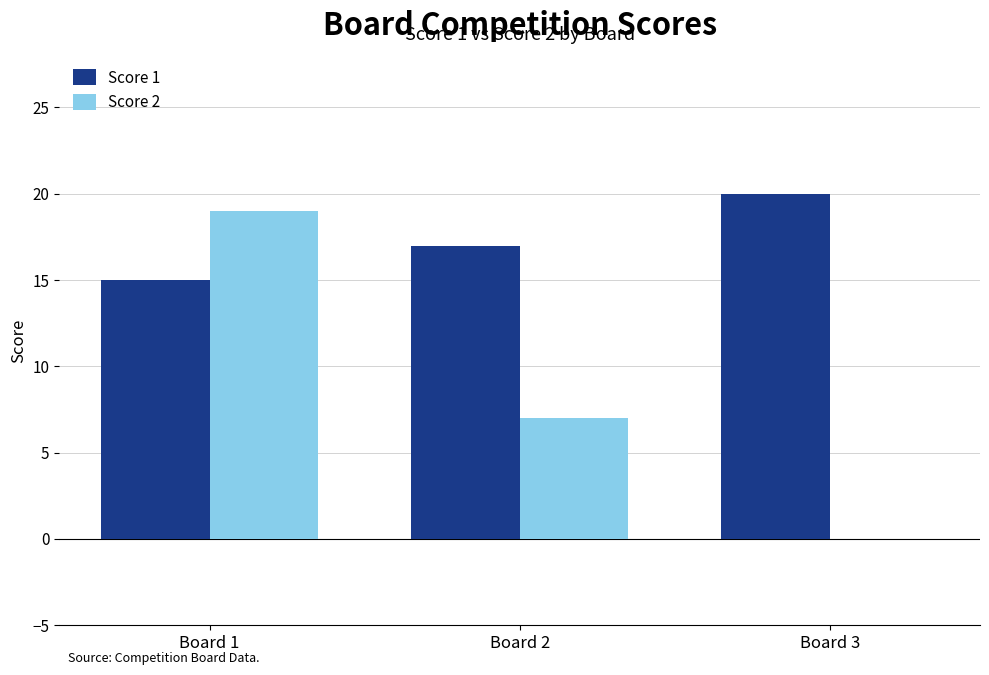

Which series has the largest total across all categories?

Score 1